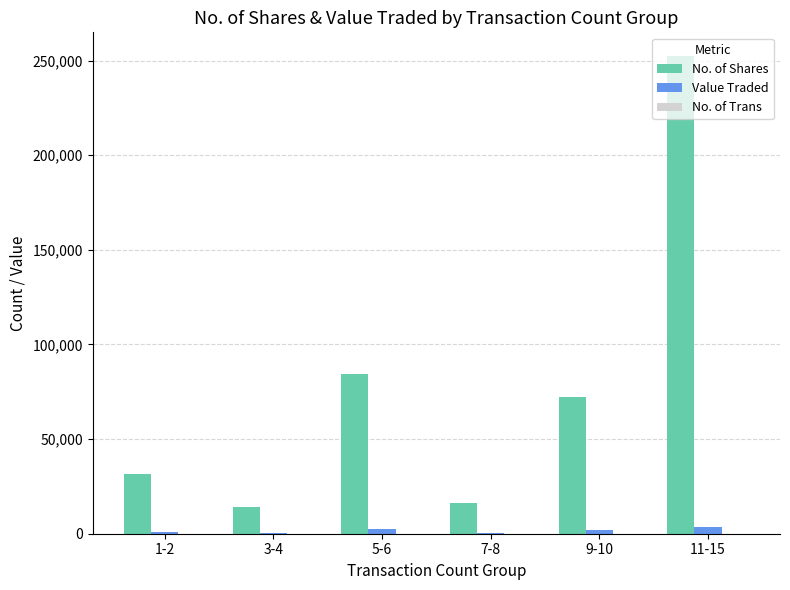

What is the maximum value shown in the chart?

252325